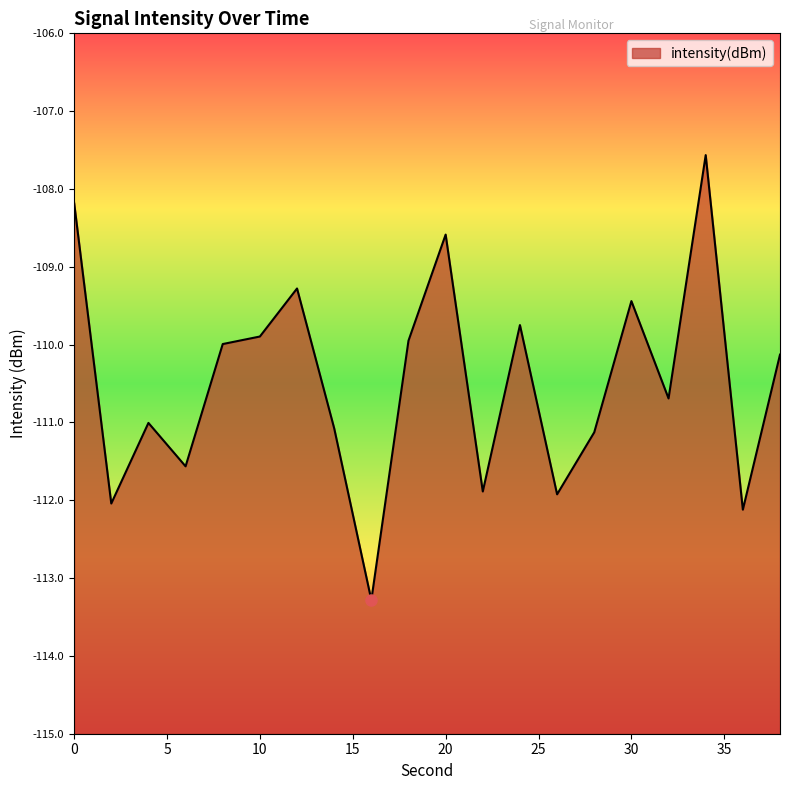

How many interior local valleys (lower than both neighbors) does the data have?

7